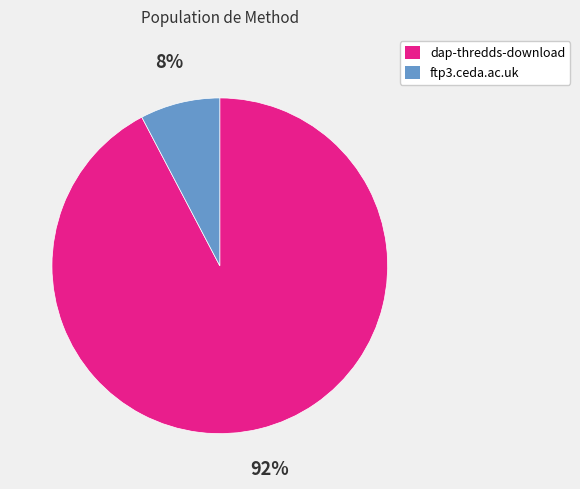

Rank the categories by value from lowest to highest.

ftp3.ceda.ac.uk, dap-thredds-download